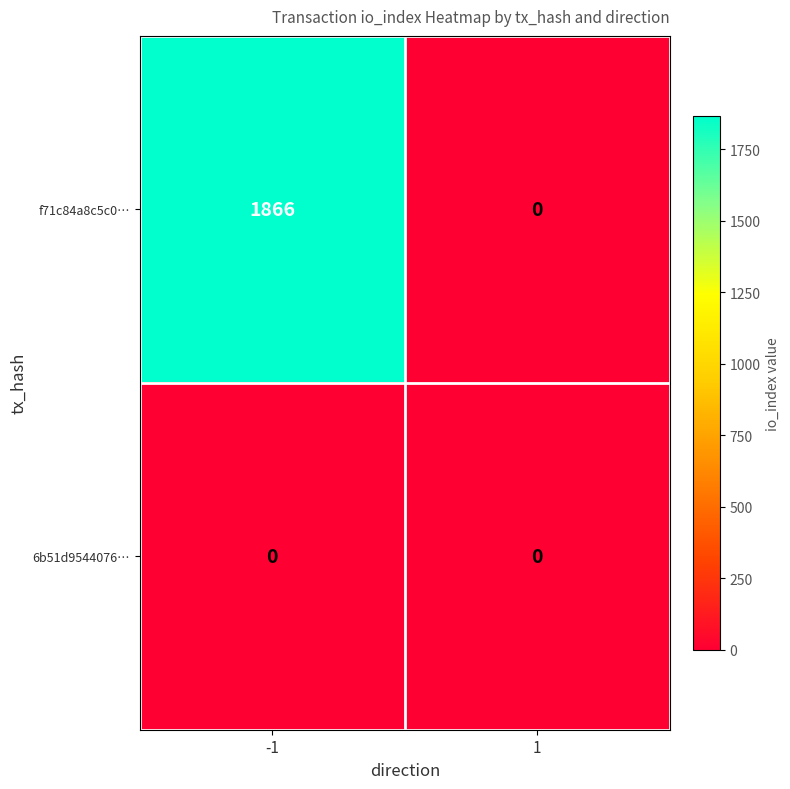

Reading left to right, list all the values displayed in this chart.

f71c84a8c5c0…: -1=1866	1=0
6b51d9544076…: -1=0	1=0